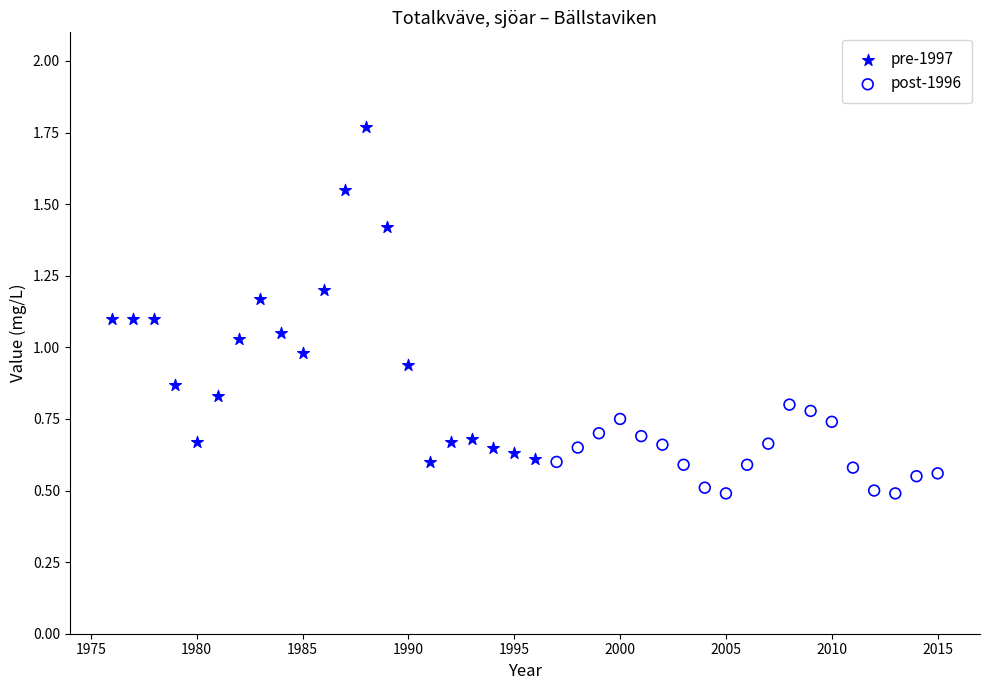

Which series contains the lowest Y value?

post-1996